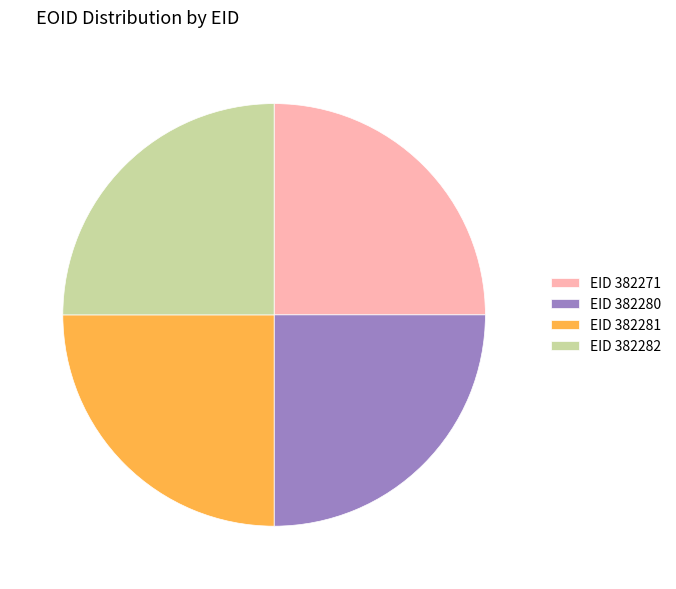

The EID 382281 slice represents 25% of the pie. True or false?

True